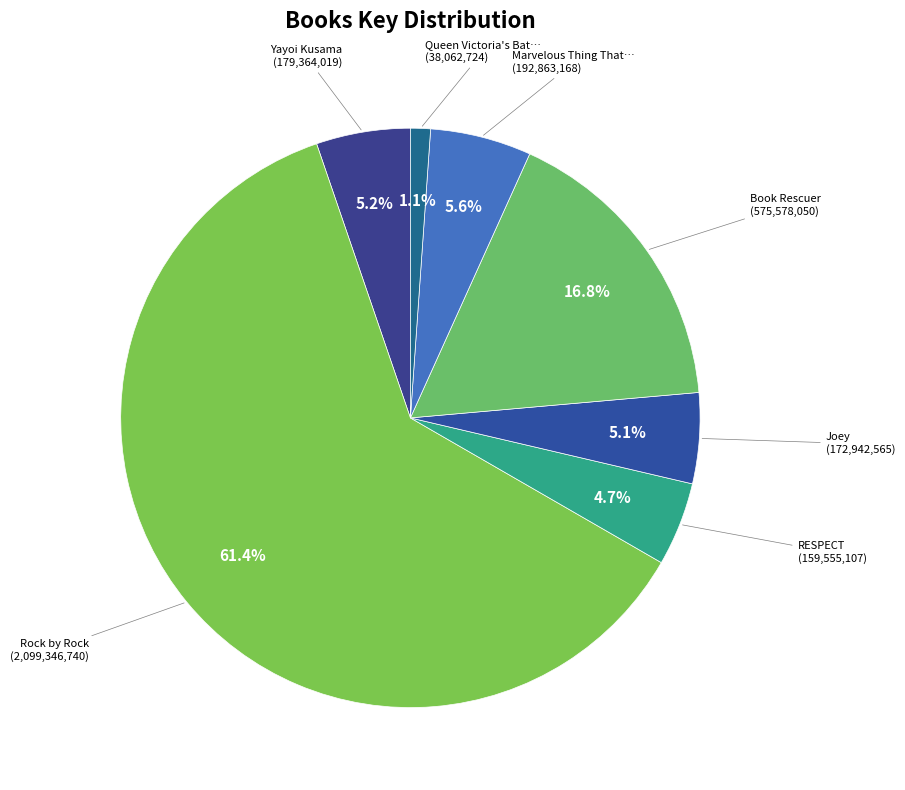

How many slices are in this pie chart?

7